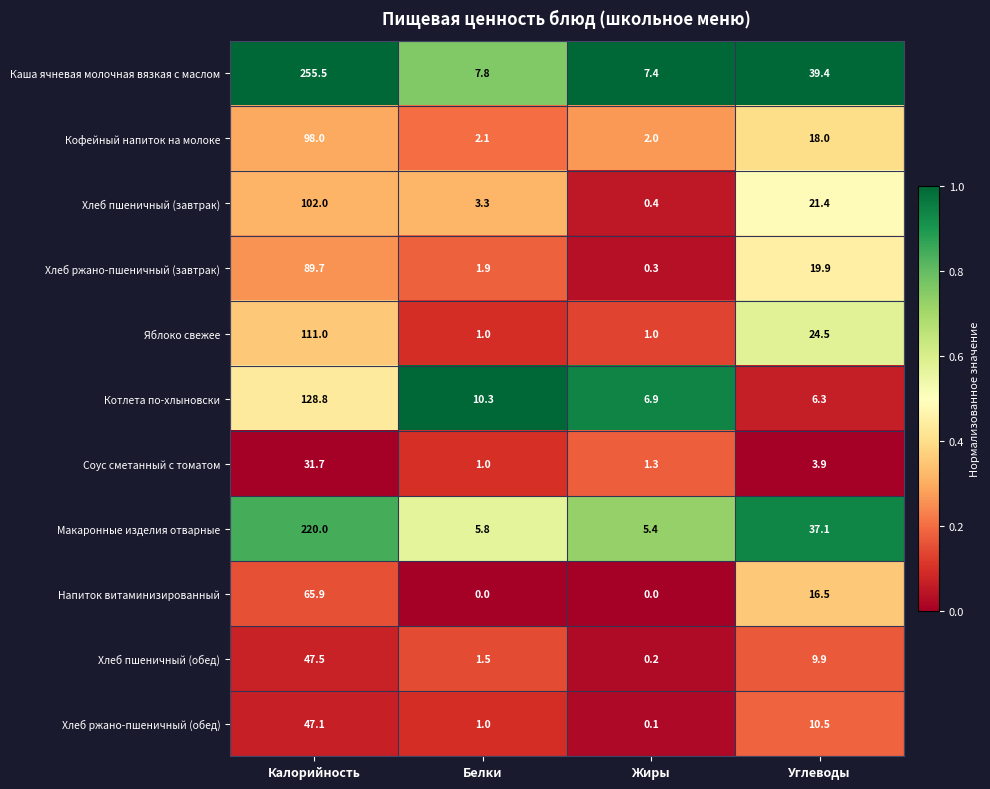

Between Жиры and Углеводы, which series saw the biggest shift?

Каша ячневая молочная вязкая с маслом